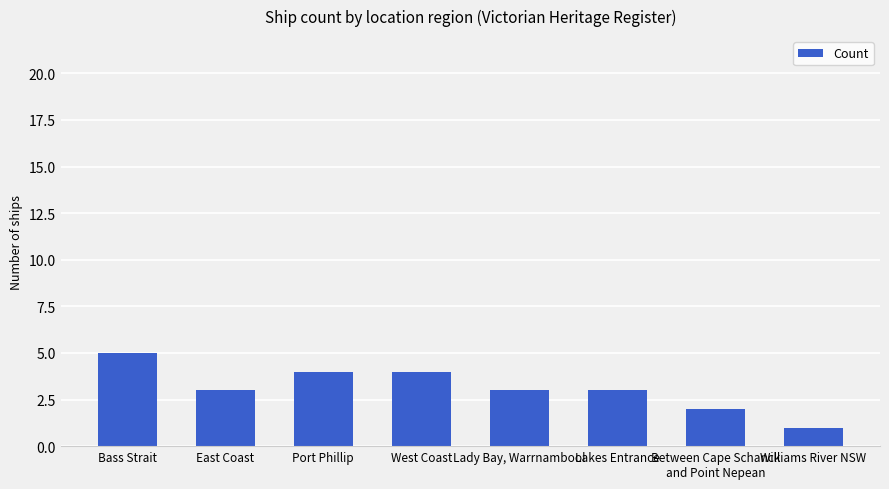

Where does the data first go above 3?

Bass Strait